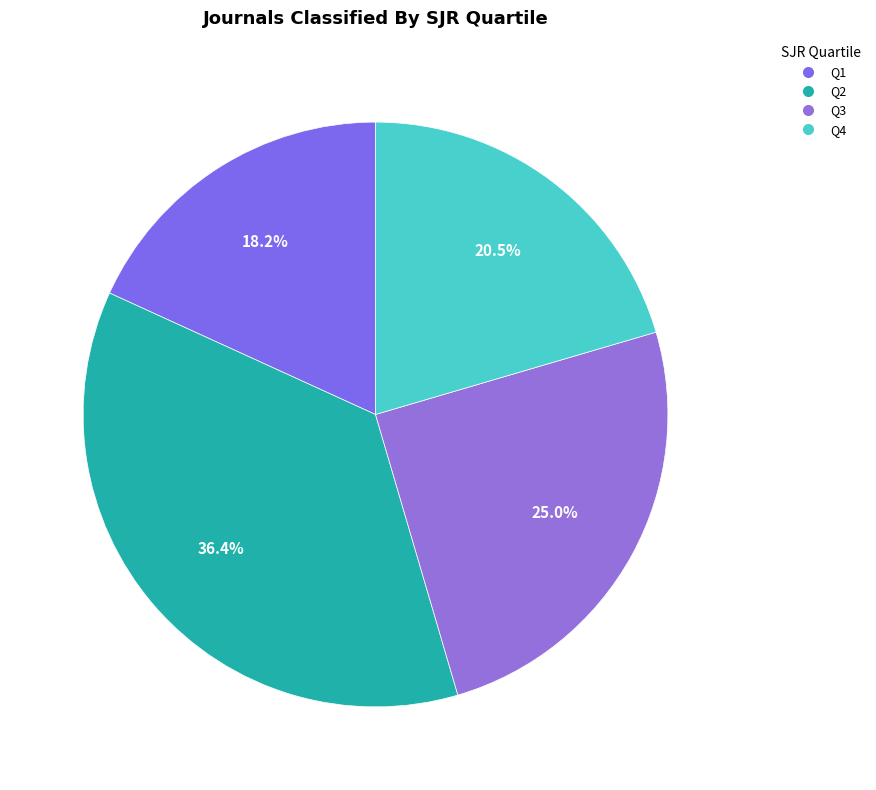

How many segments does this pie chart have?

4